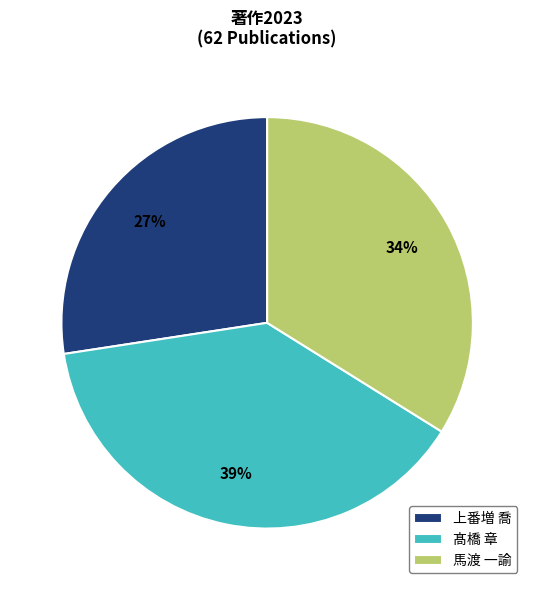

To the nearest percent, what portion does 馬渡 一諭 represent?

34%